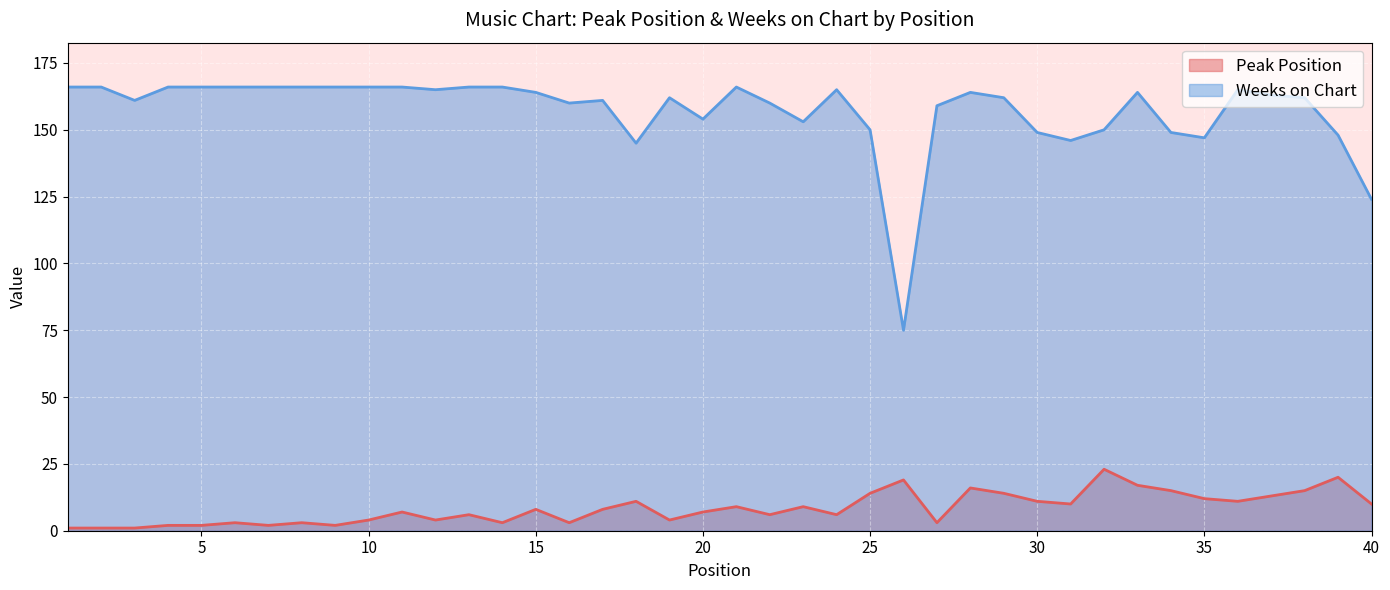

Does the chart display data point markers on the line(s)?

No